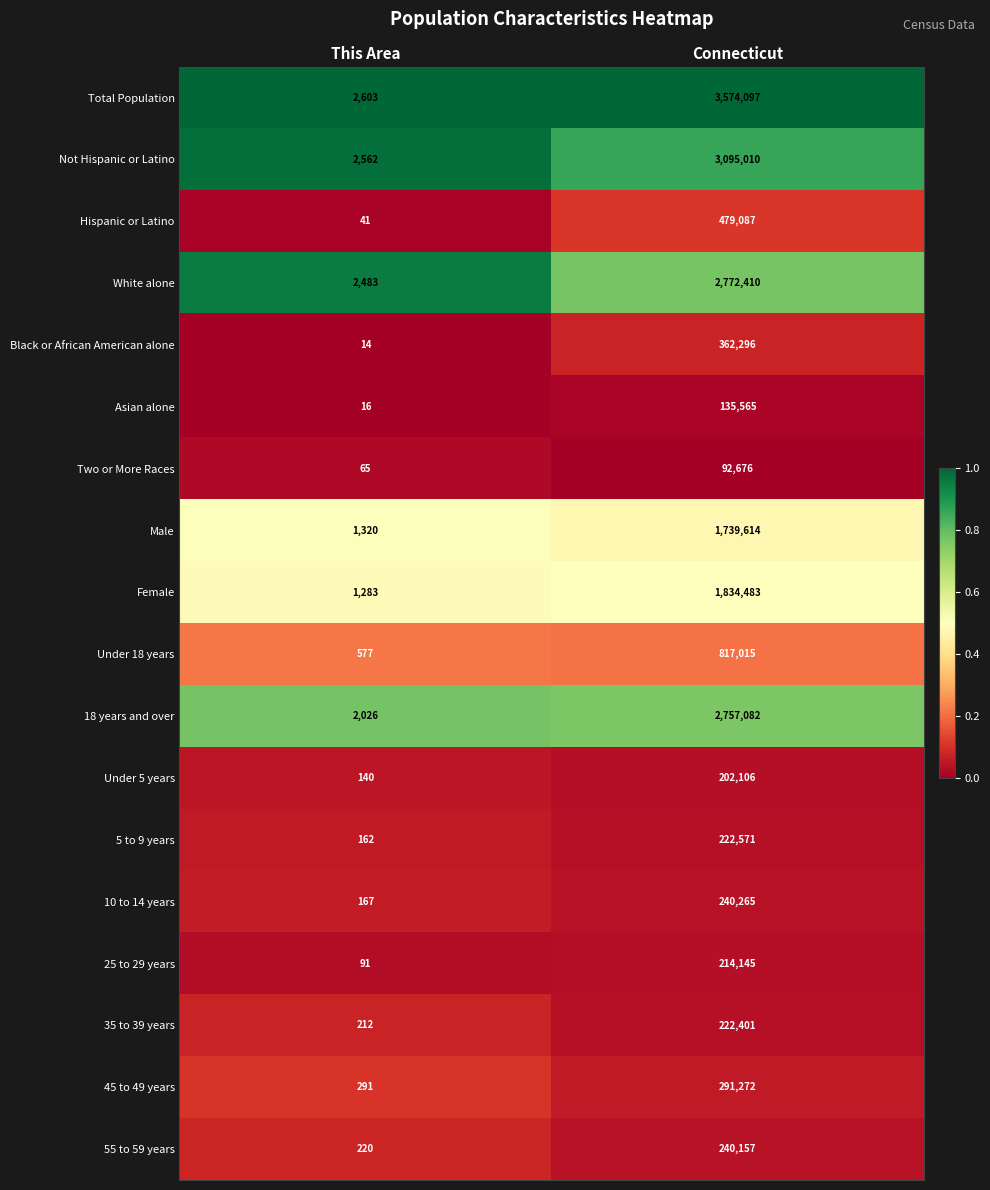

What is the highest value of the Female series?

1834483